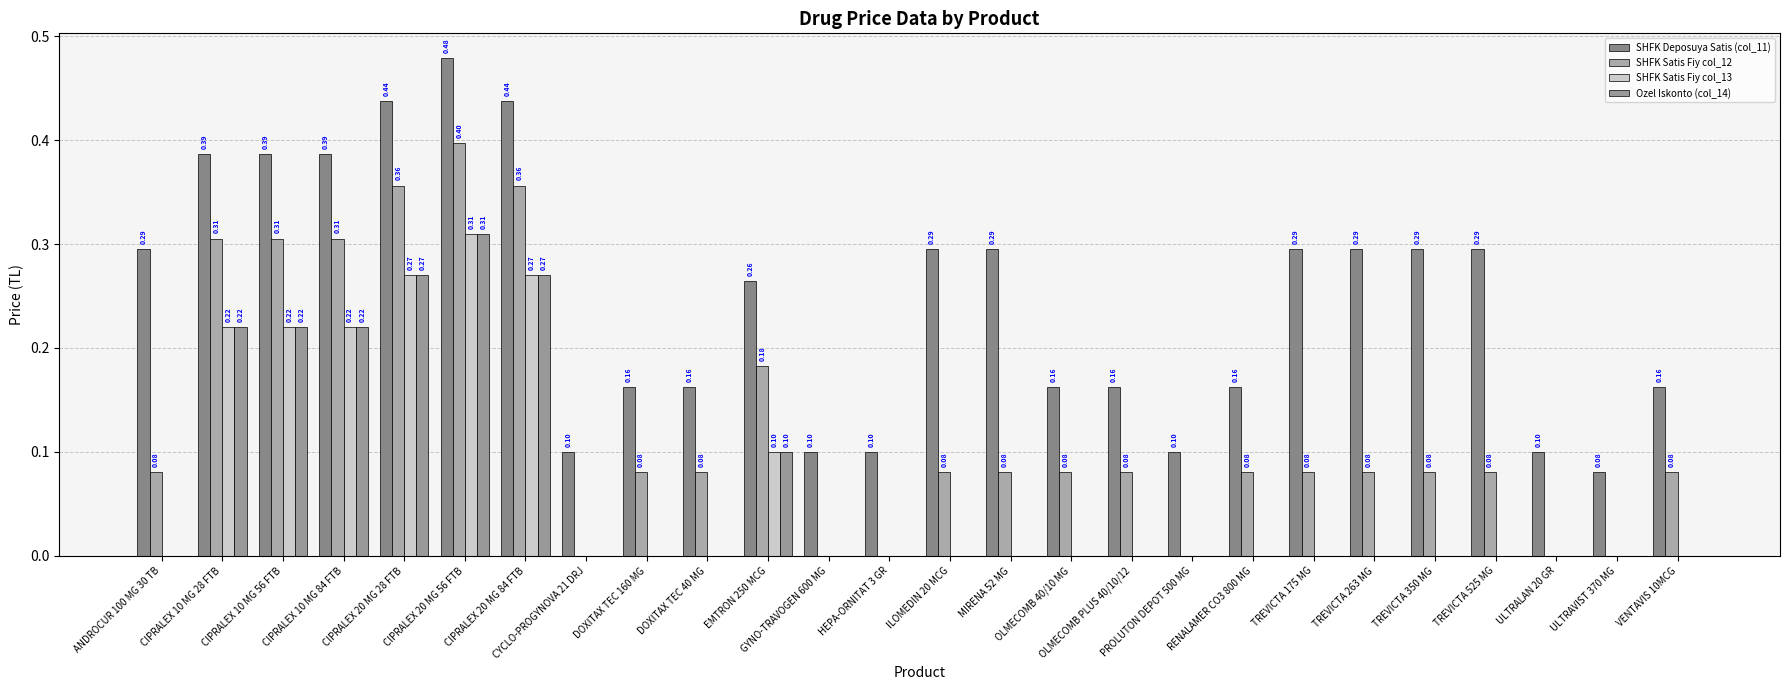

How many positive values does the SHFK Satis Fiy col_12 series have?

20